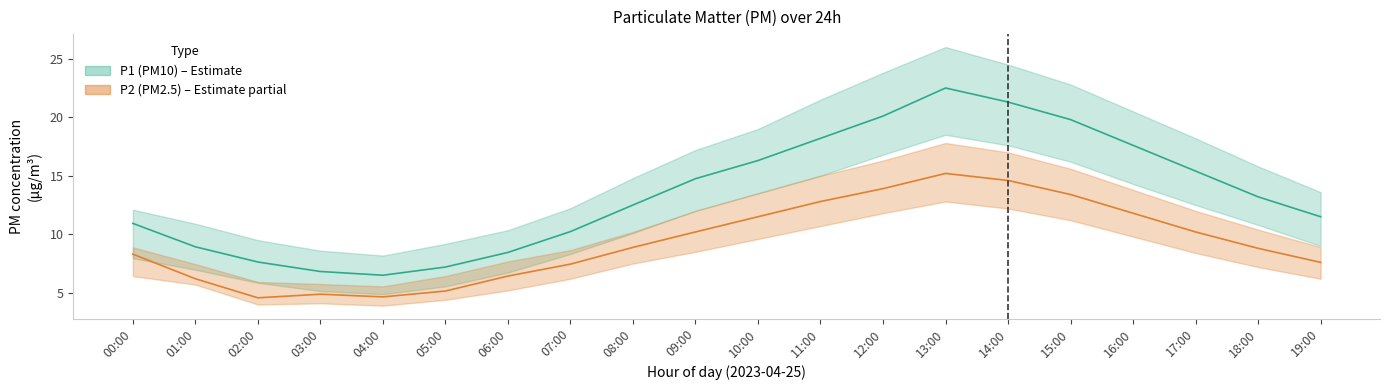

What is the difference between the maximum and minimum values in the P1_upper series?

17.8